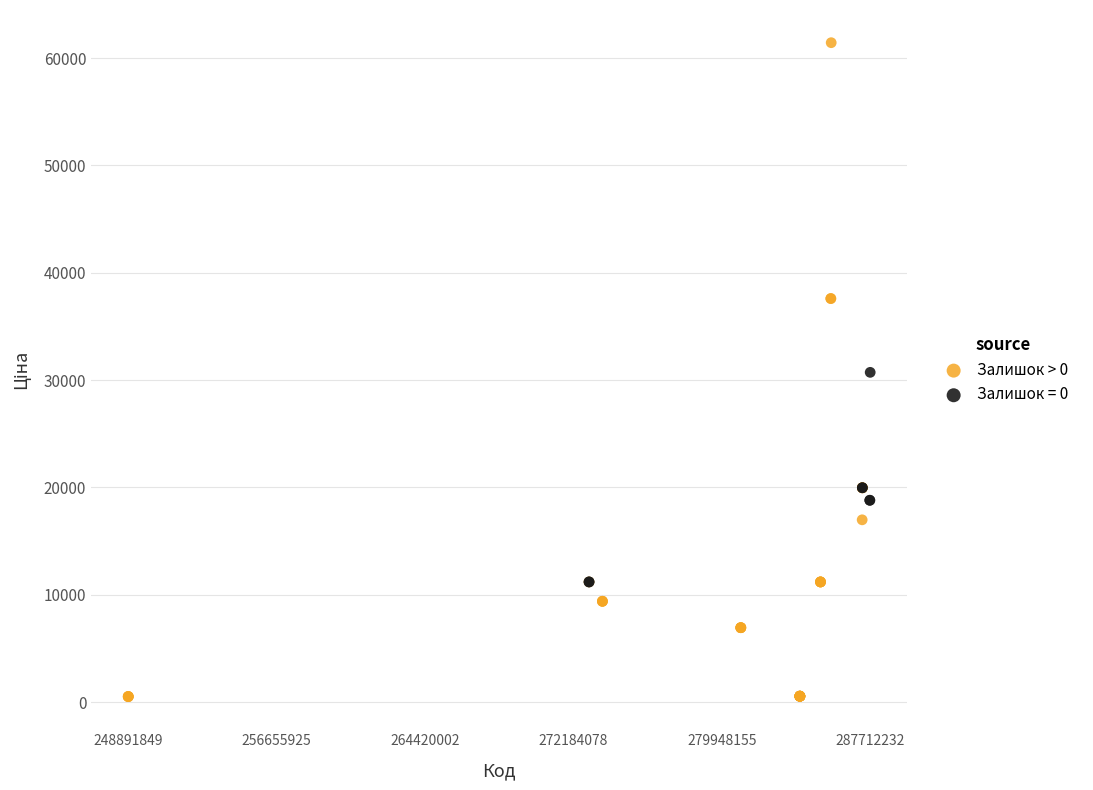

Which series contains the highest Y value?

Залишок > 0